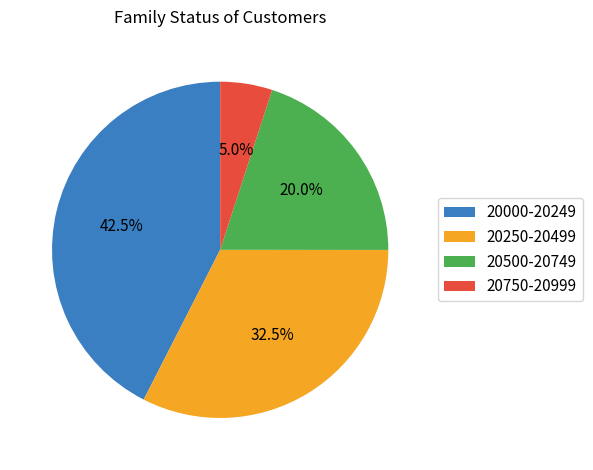

What is the largest slice in the pie chart?

20000-20249